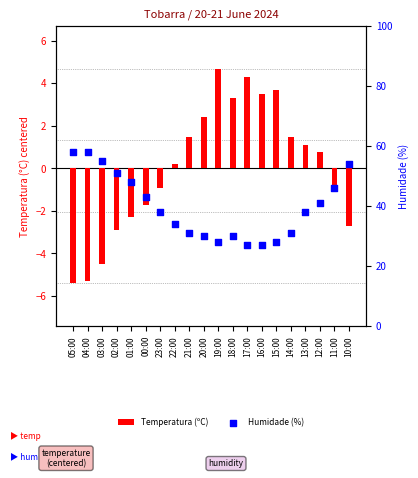

Which series reaches the maximum Y coordinate?

Humidade (%)